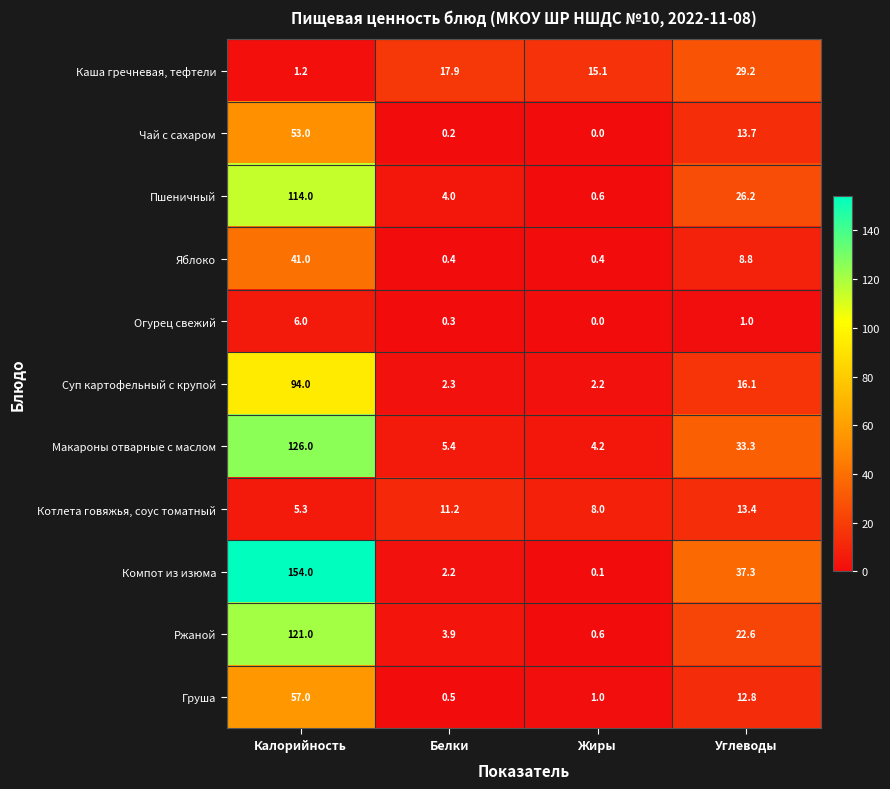

How many series are shown in this chart?

11